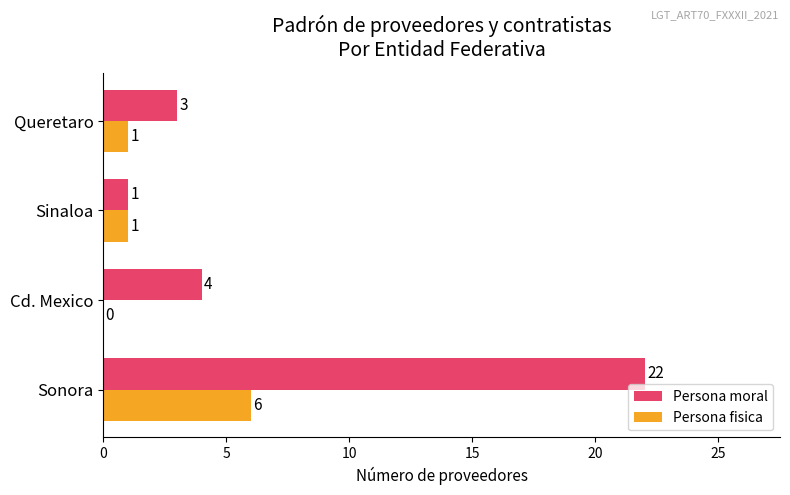

Between Sonora and Sinaloa, which series saw the biggest shift?

Persona moral